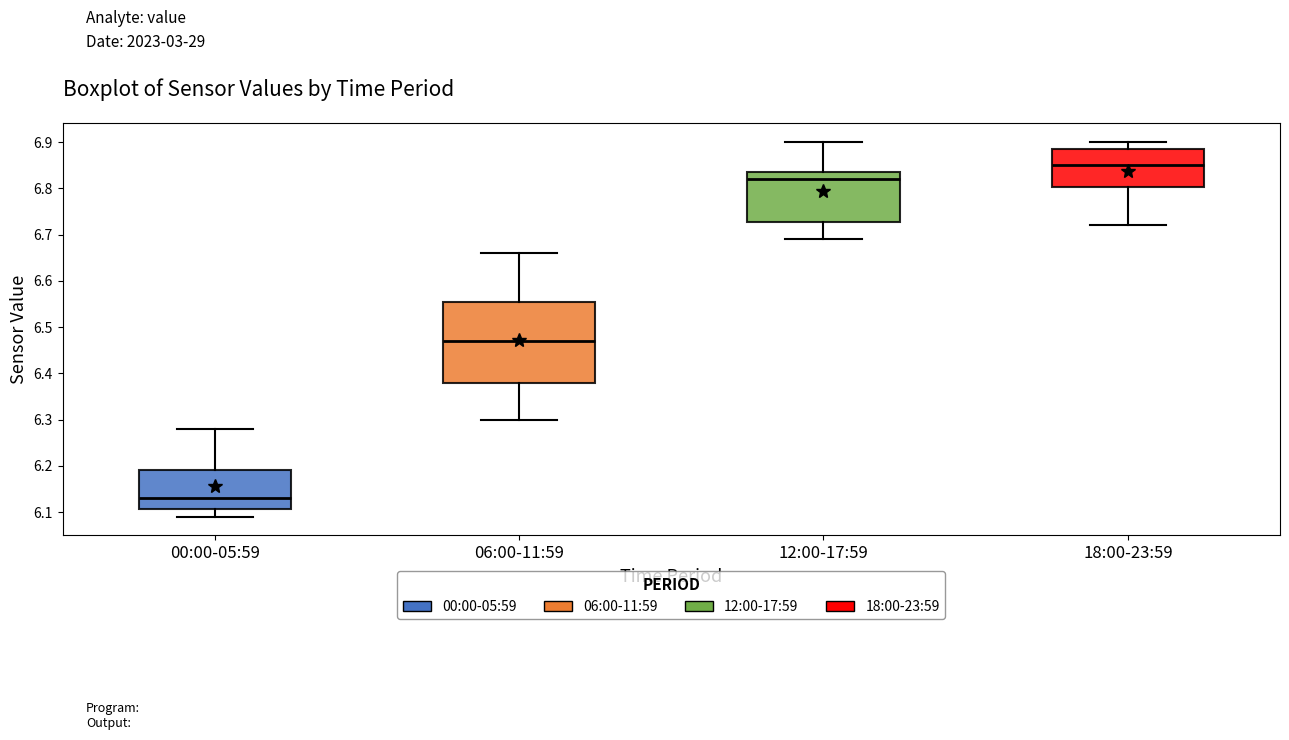

Where is the lower edge of the box for 18:00-23:59 on the y-axis? The values are not printed on the chart, so give them approximately, as read against the axis.

6.80